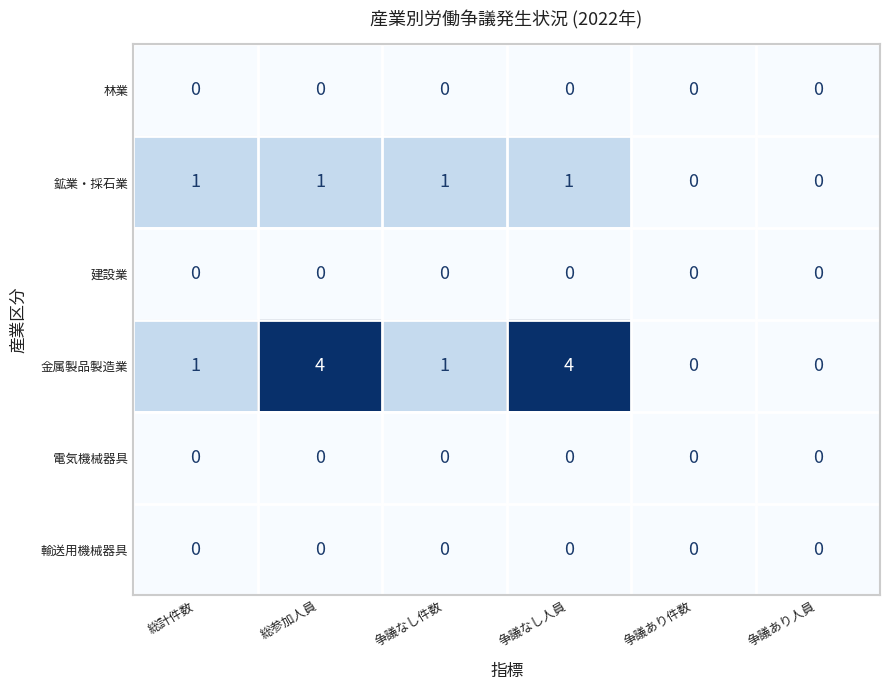

What is the difference between the maximum and minimum values in the 金属製品製造業 series?

4